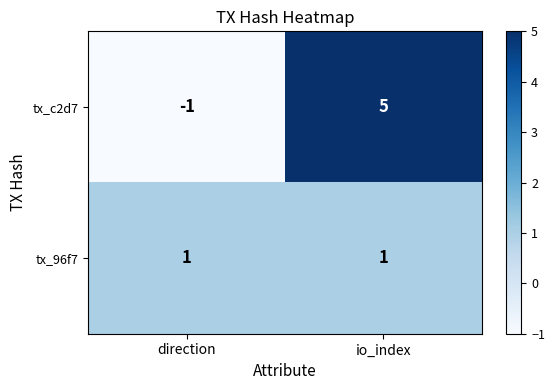

Between direction and io_index, which series saw the biggest shift?

tx_c2d7